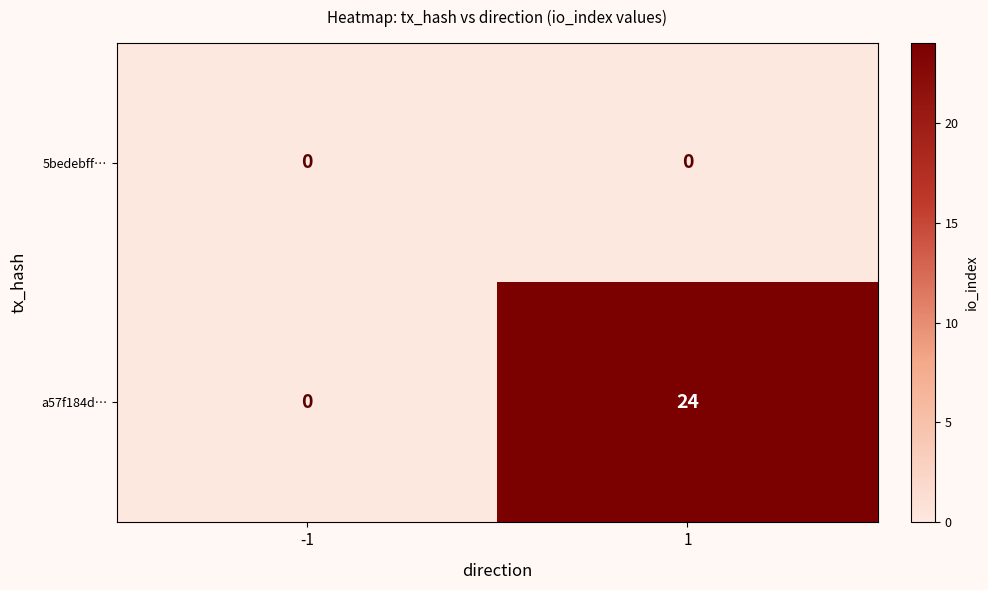

Which series has the largest total across all categories?

a57f184d…